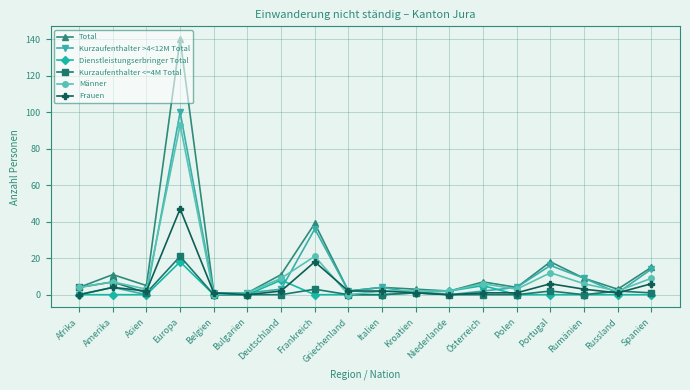

At how many categories does at least one series exceed 68?

1